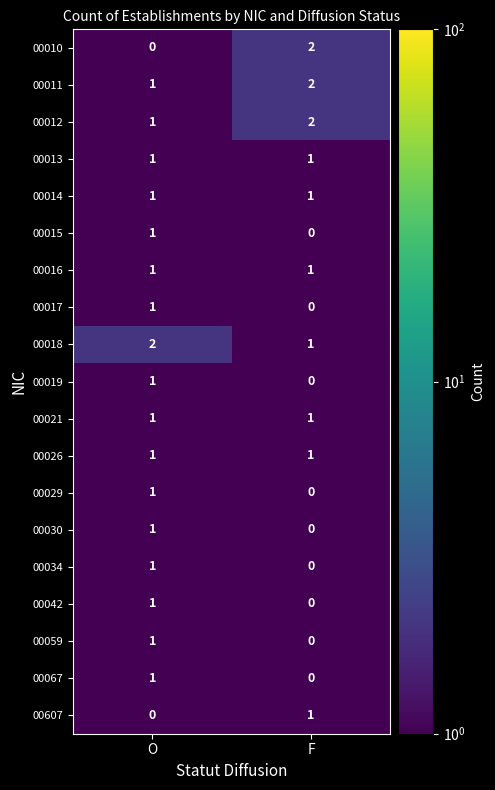

At which category is the sum across all series the highest?

O